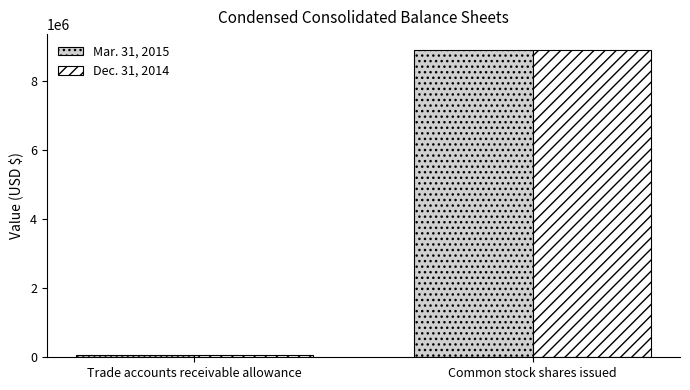

What is the average value of the Mar. 31, 2015 series?

4495559